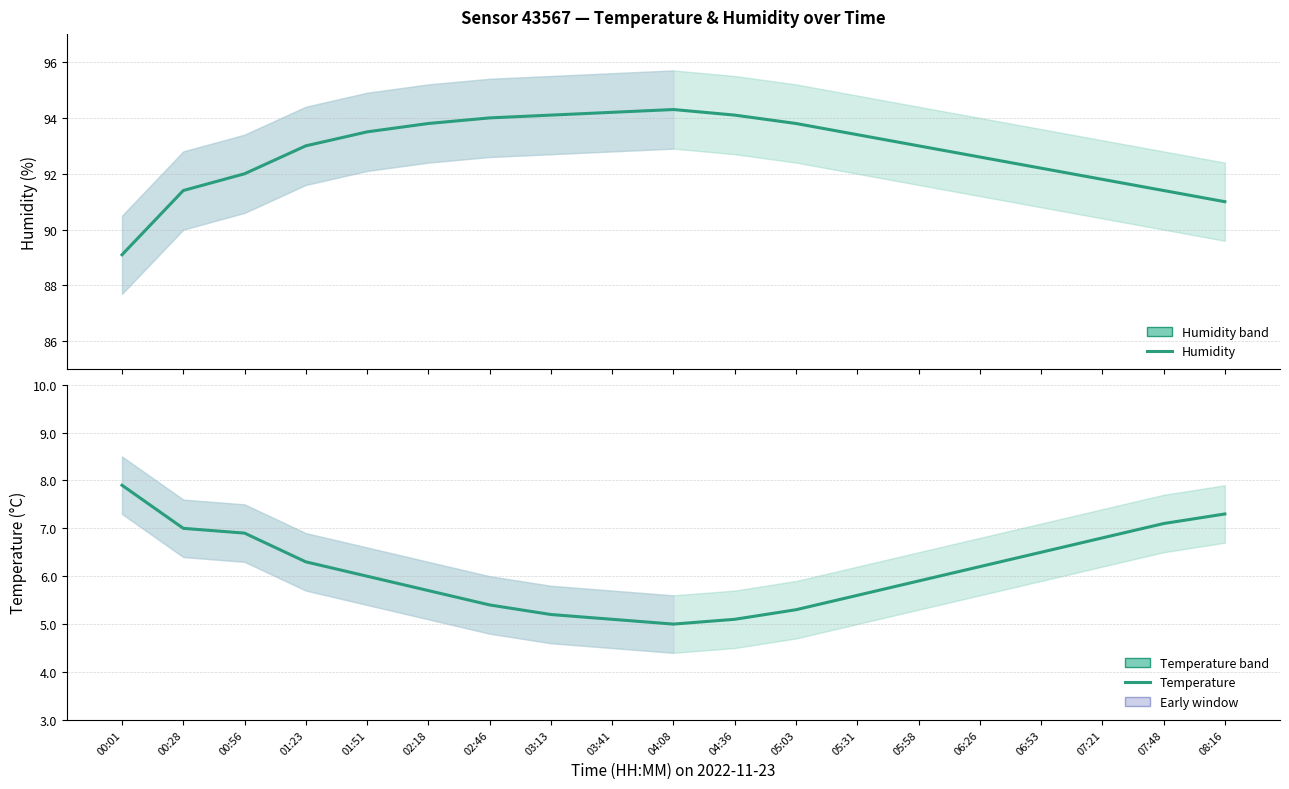

At how many categories does at least one series exceed 88?

19